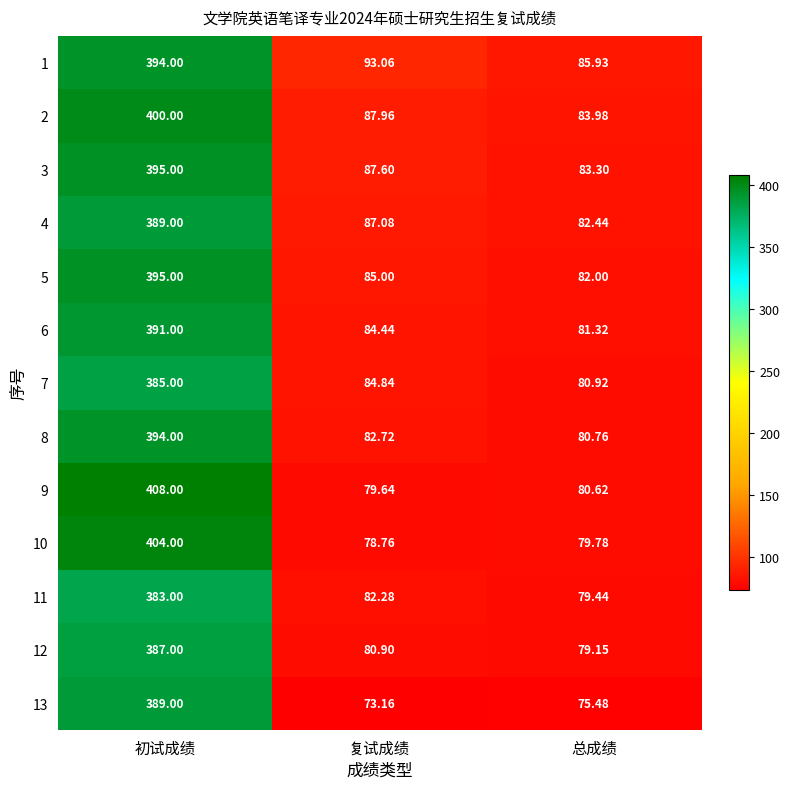

List the labels in order of 4 value, largest first.

初试成绩, 复试成绩, 总成绩